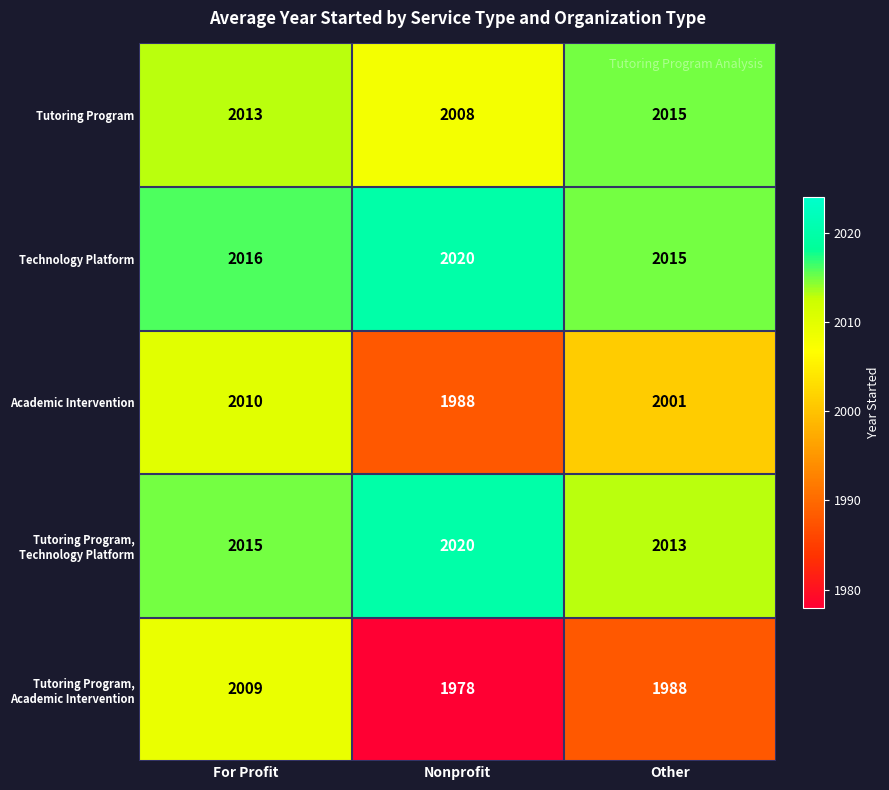

Which series has the largest total across all categories?

Technology Platform